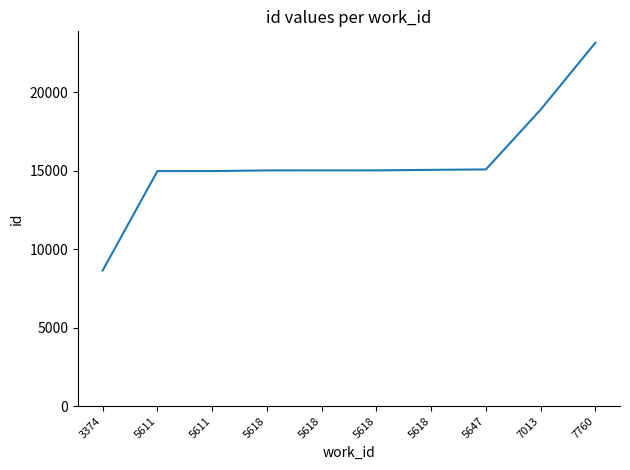

How many distinct data groups are displayed?

1